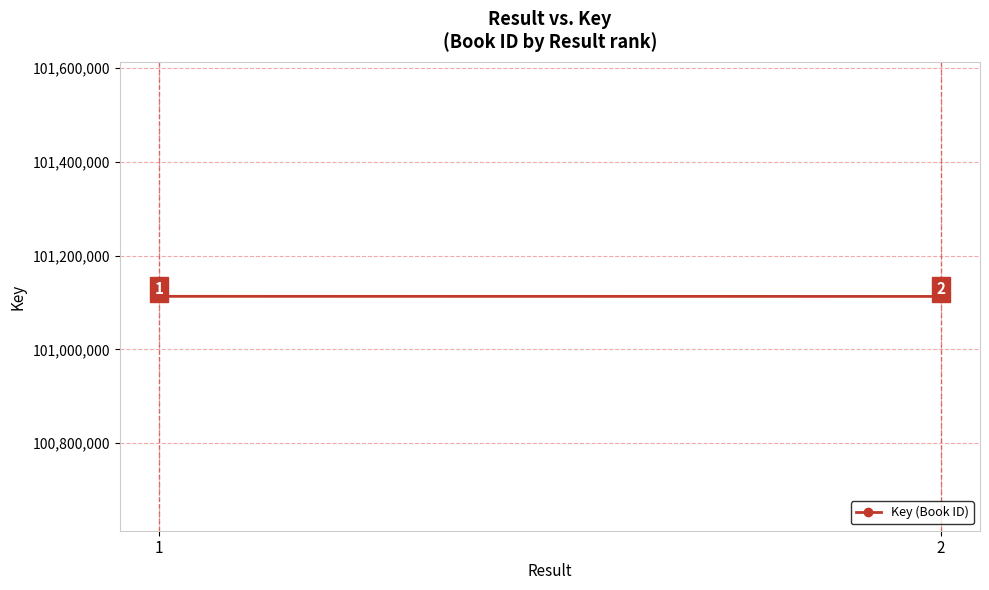

Reading right to left, transcribe all the data shown in this chart.

101113052	101113238